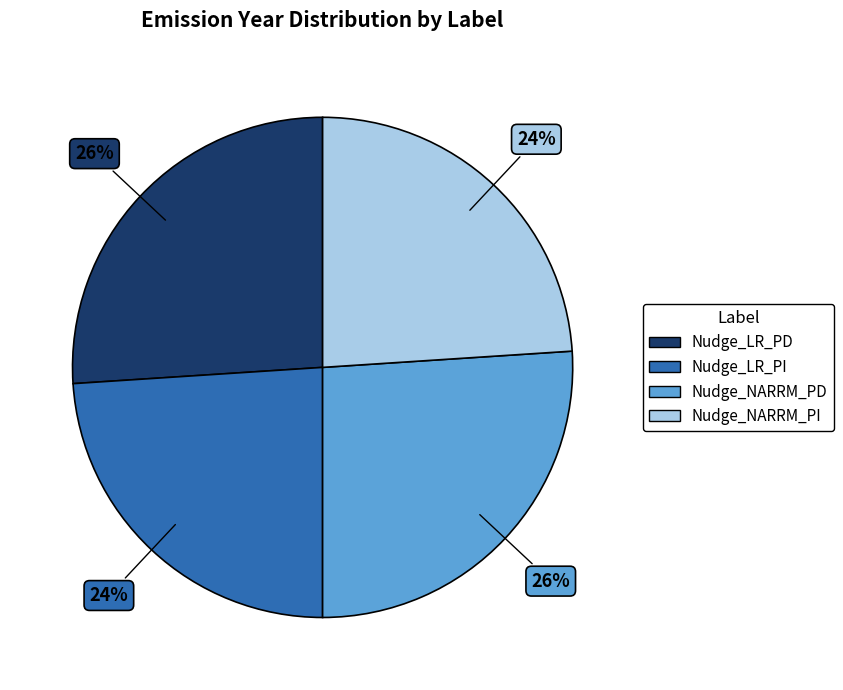

Combined, do Nudge_NARRM_PI and Nudge_LR_PI account for over 50%?

No